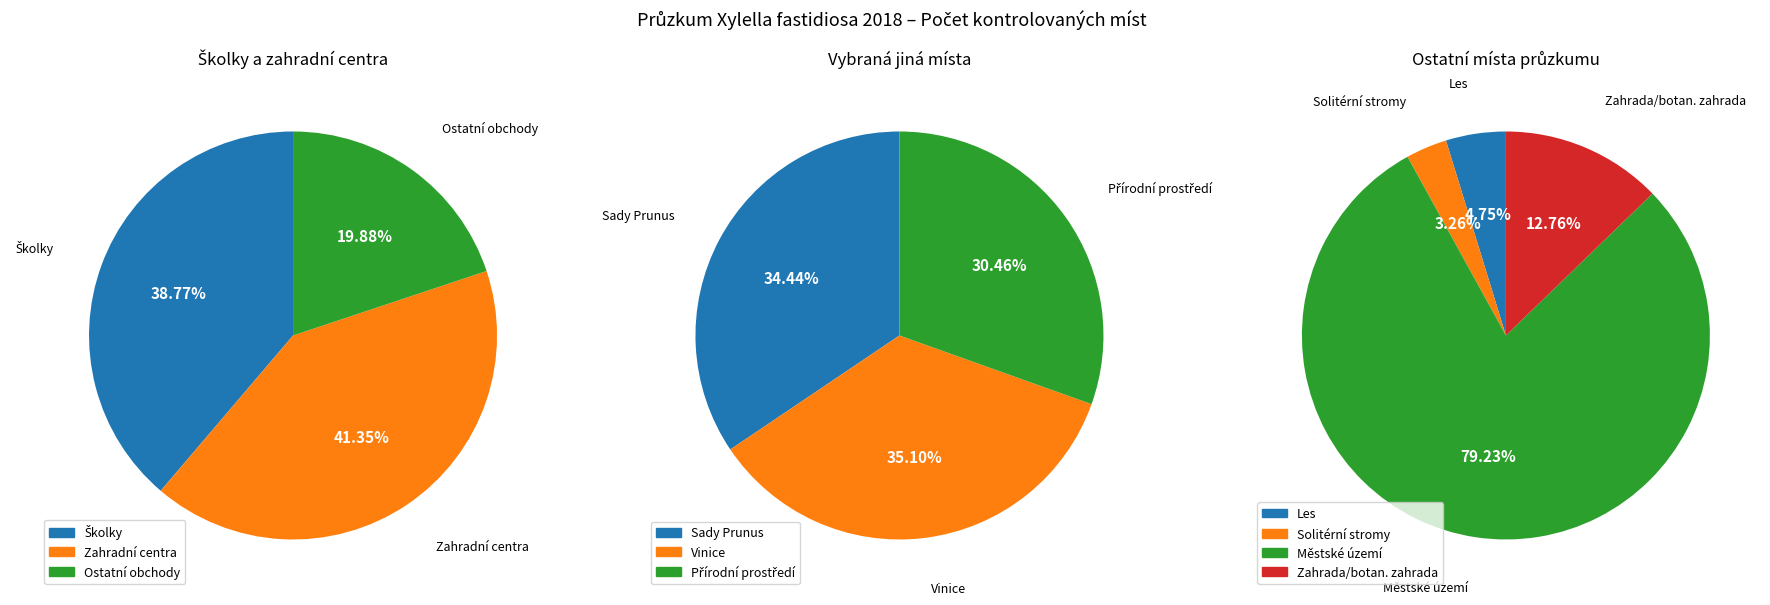

Which slice is the largest?

Městské území